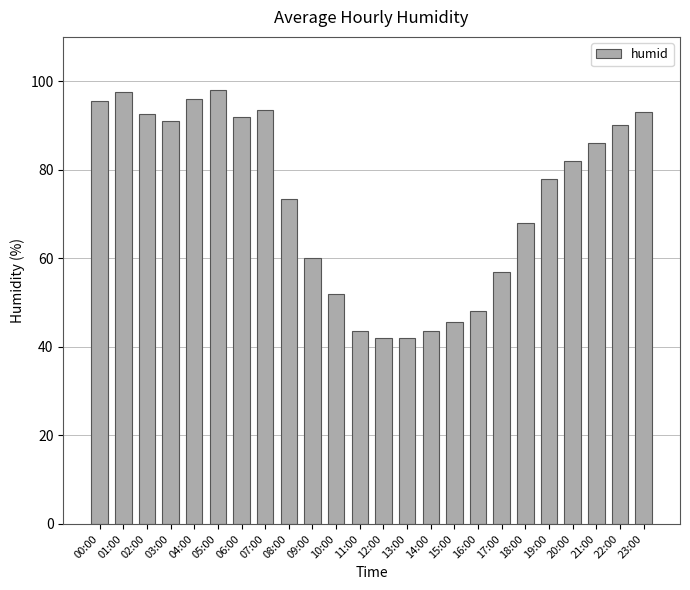

Count the number of data series in this chart.

1